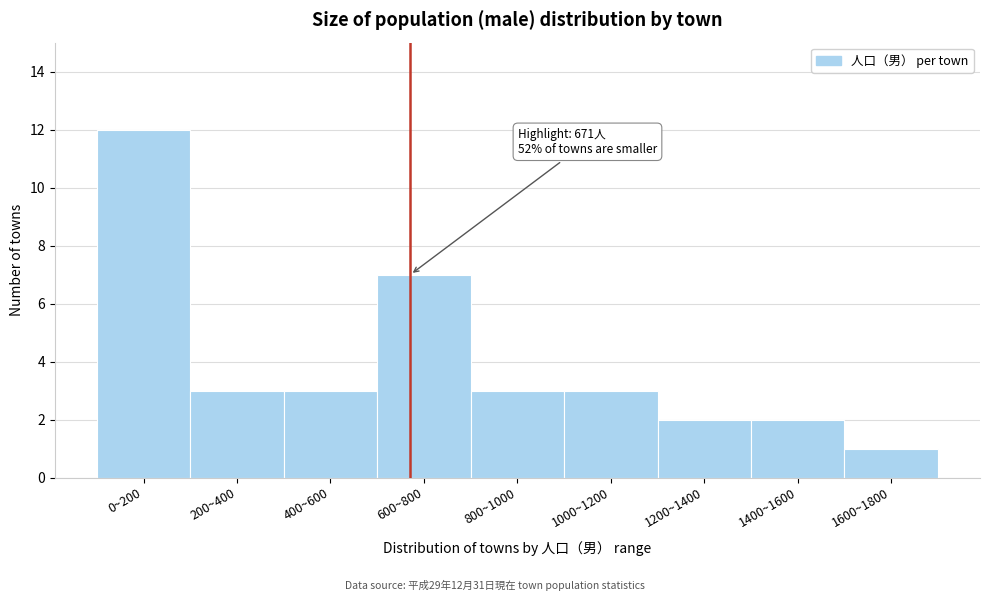

Reading right to left, transcribe all the data shown in this chart.

1600~1800=1	1400~1600=2	1200~1400=2	1000~1200=3	800~1000=3	600~800=7	400~600=3	200~400=3	0~200=12